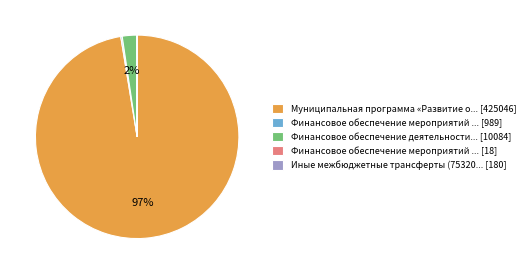

Is it true that Муниципальная программа «Развитие о... [425046] is 97% of the pie?

True